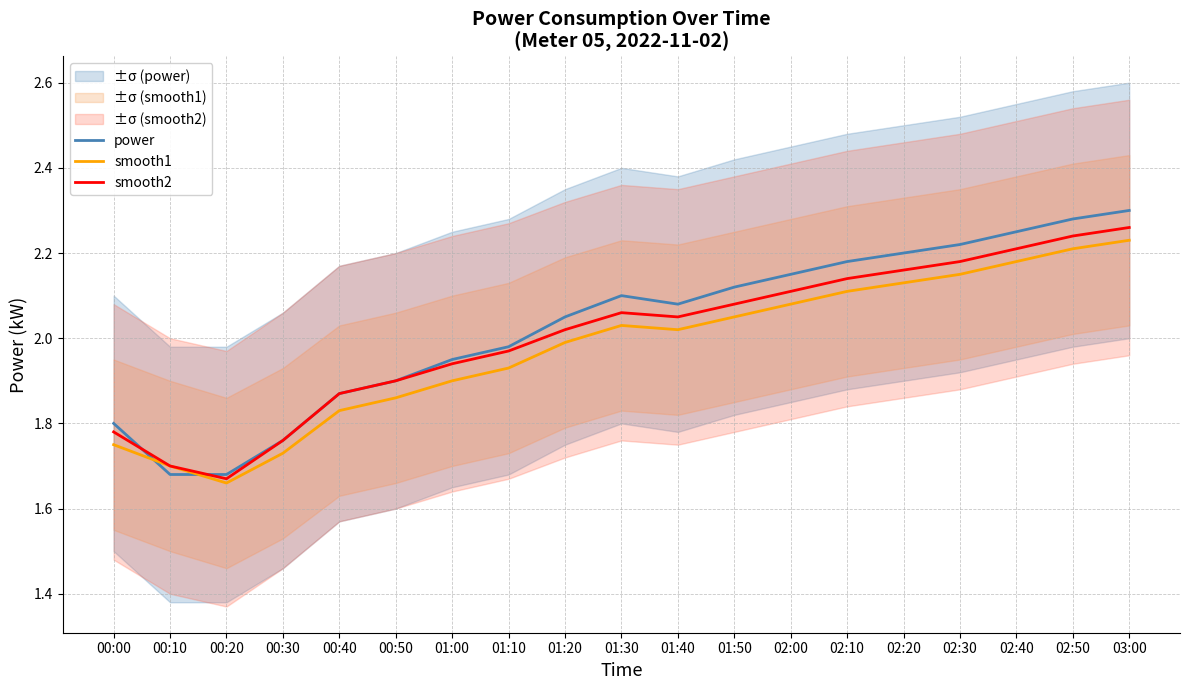

Where does the smooth1 series first go above 2?

01:30